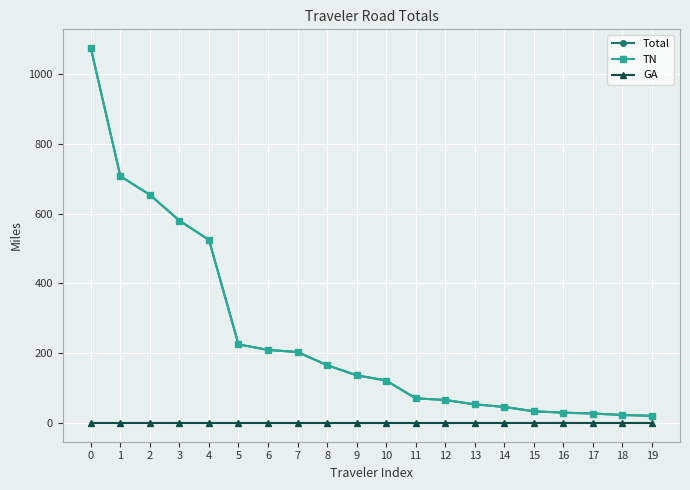

What is the greatest value displayed?

1074.4